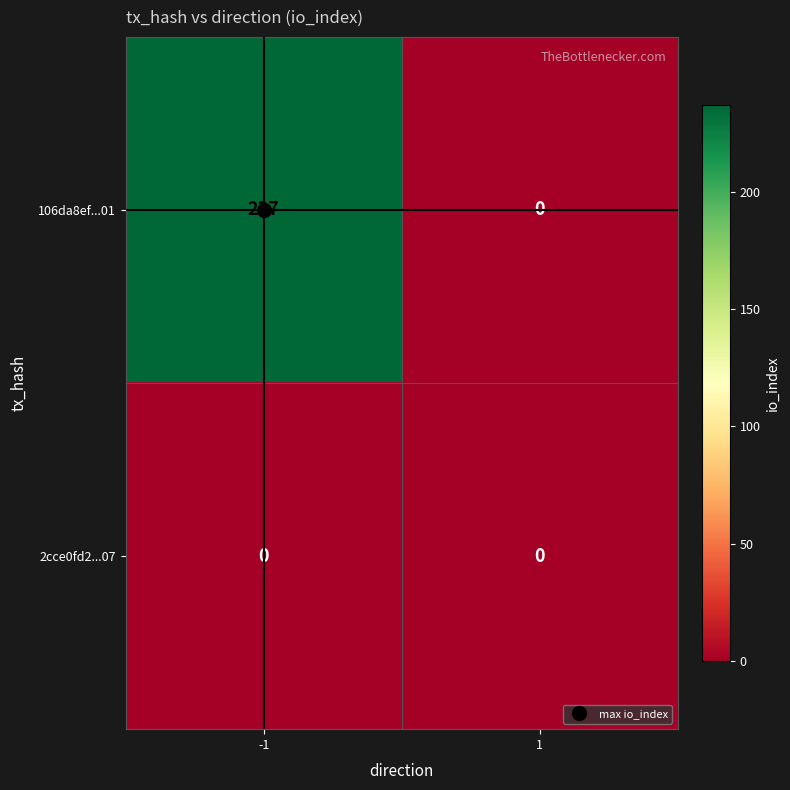

How many data points does each series have?

2